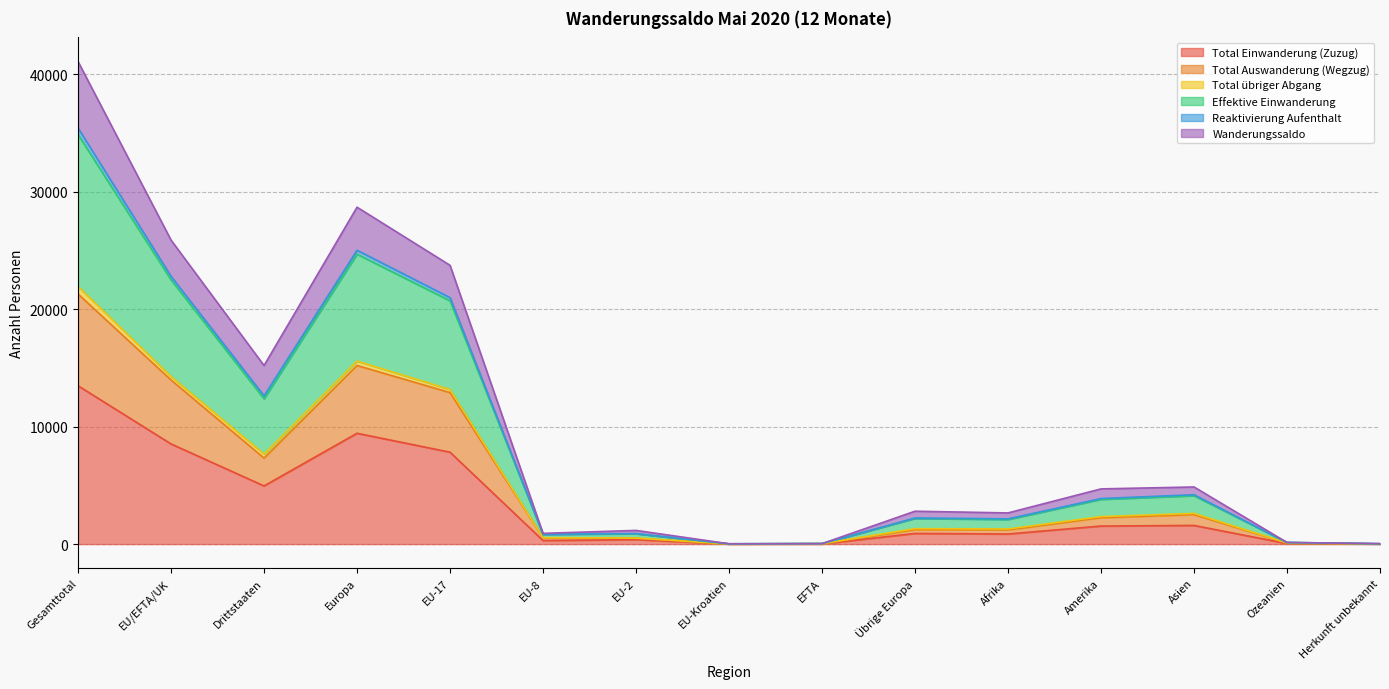

Which series has the widest spread of values?

Effektive Einwanderung